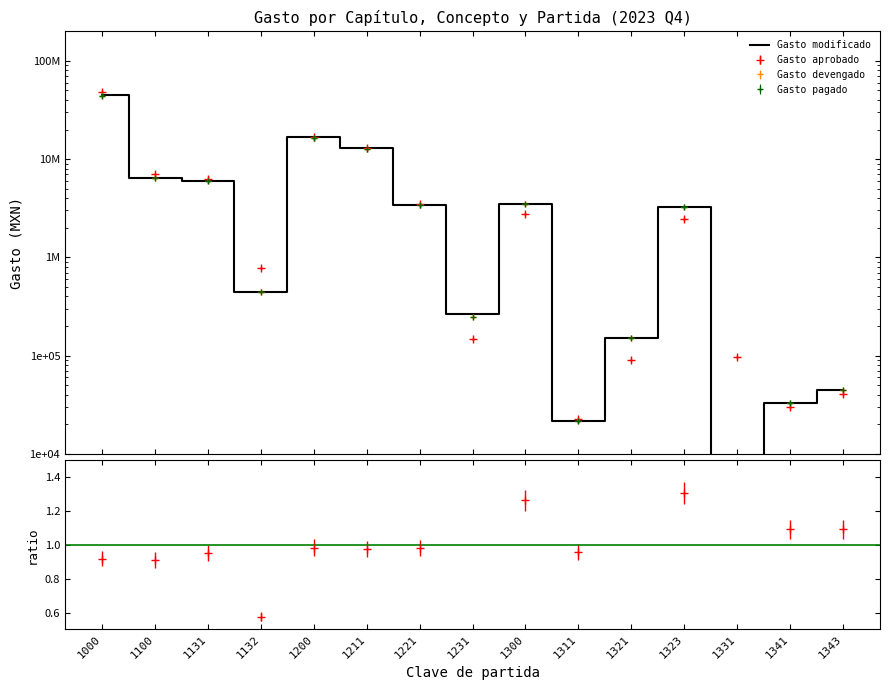

Is this an area chart (filled region under the line)?

No